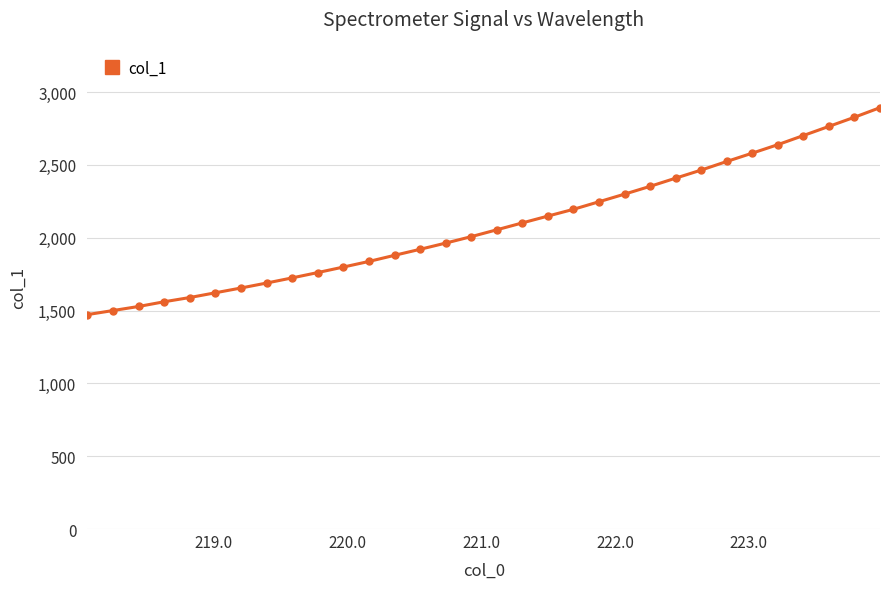

What is the value of the 2nd point from the left?

1500.0